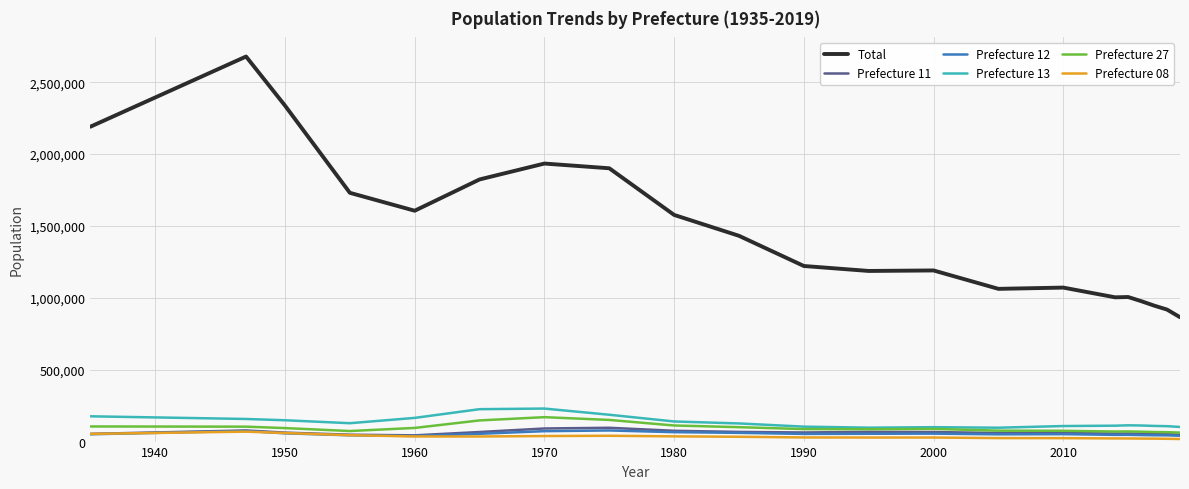

True or false: Prefecture 13 and Total cross at least once.

False